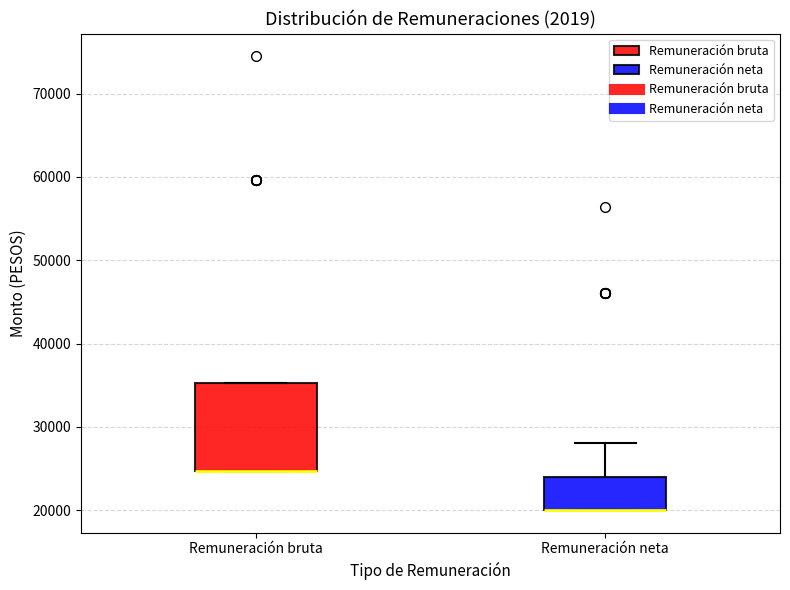

Reading left to right, transcribe this box plot: for each box, give where its median line is, the range the box spans, and where its two whiskers end, as read against the y-axis. The values are not printed on the chart, so give them approximately, as read against the axis.

Remuneración bruta: median 25000 (drawn on the box's lower edge), box 25000 to 35000, whiskers 25000 to 35000
Remuneración neta: median 20000 (drawn on the box's lower edge), box 20000 to 24000, whiskers 20000 to 28000